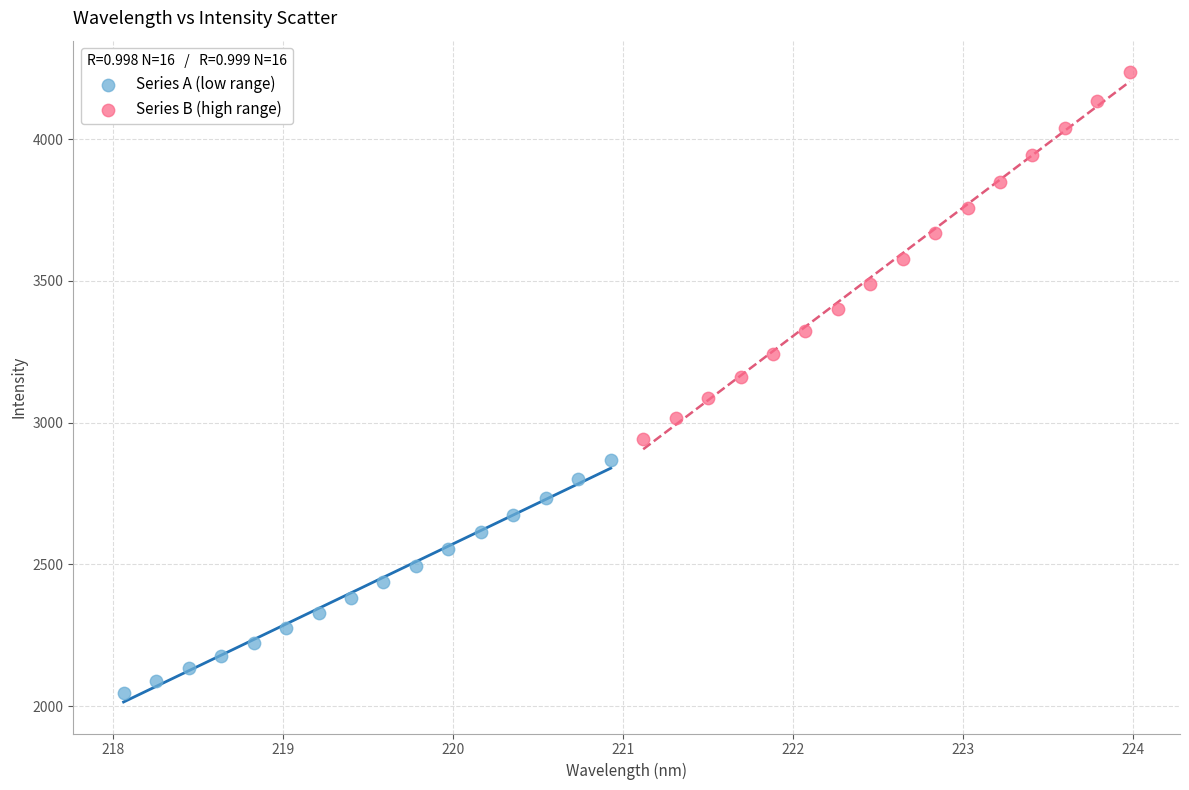

Which series has the largest Y range (max minus min)?

Series B (high range)